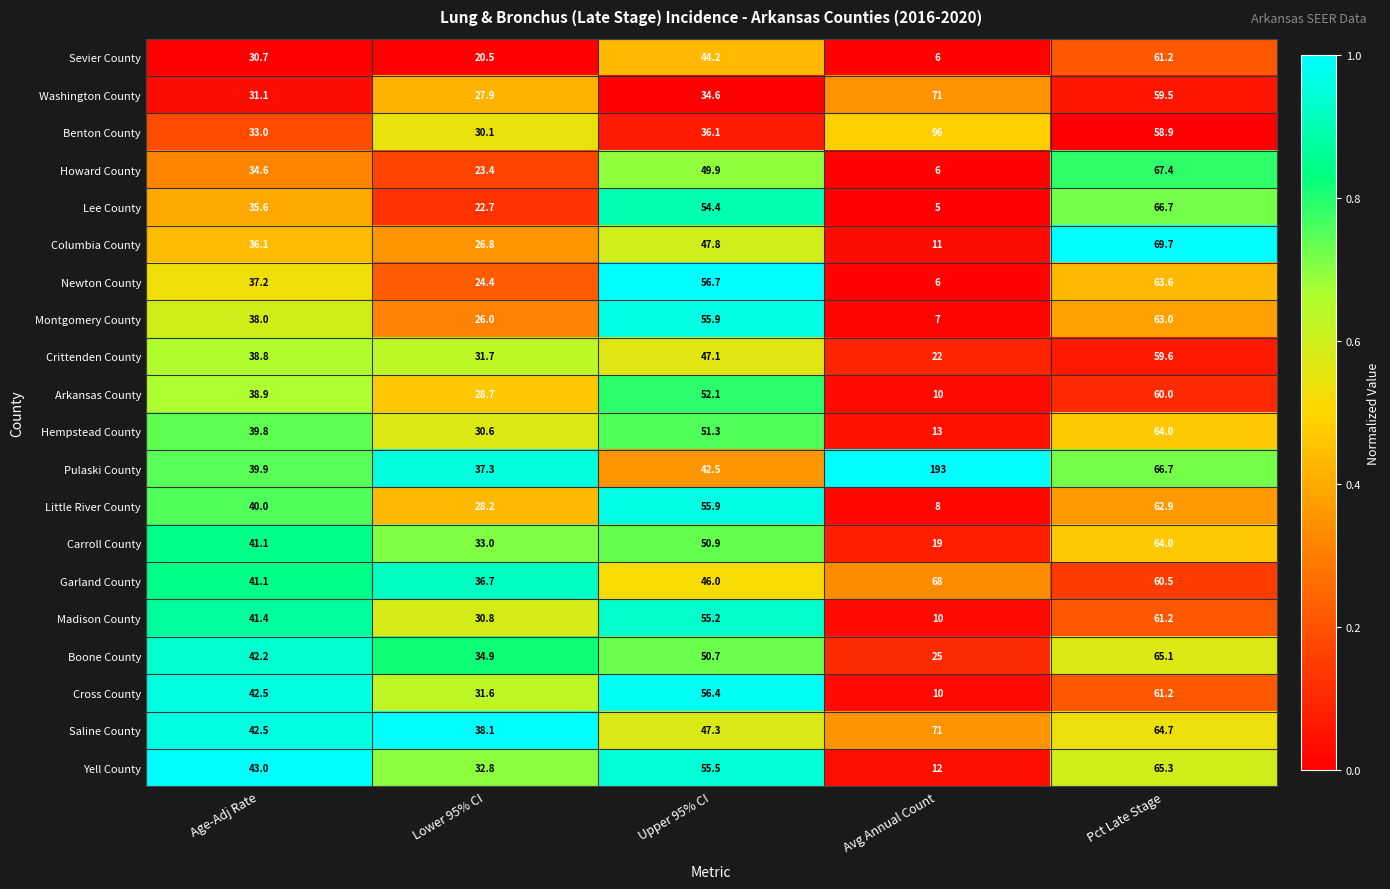

What is the total value across all series at Lower 95% CI?

596.2